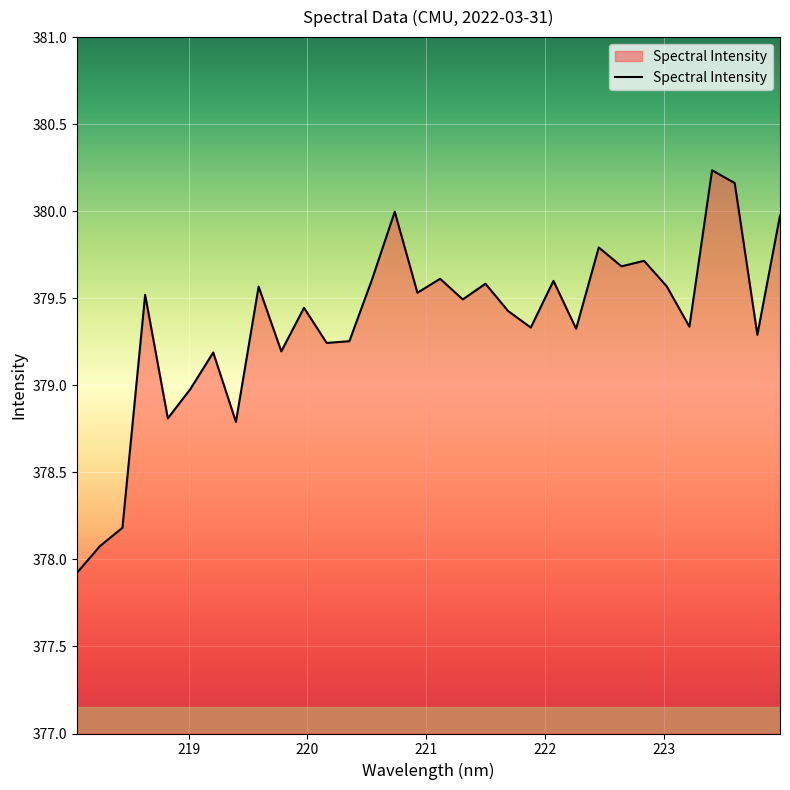

What is the smallest value displayed?

377.9